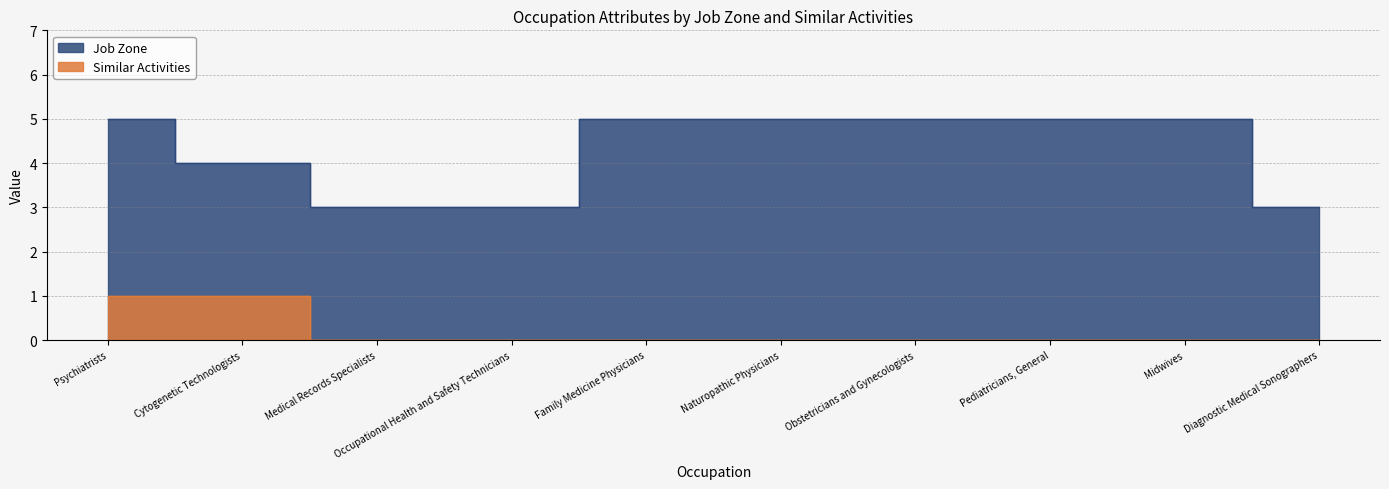

What position from the right is Occupational Health and Safety Technicians?

7